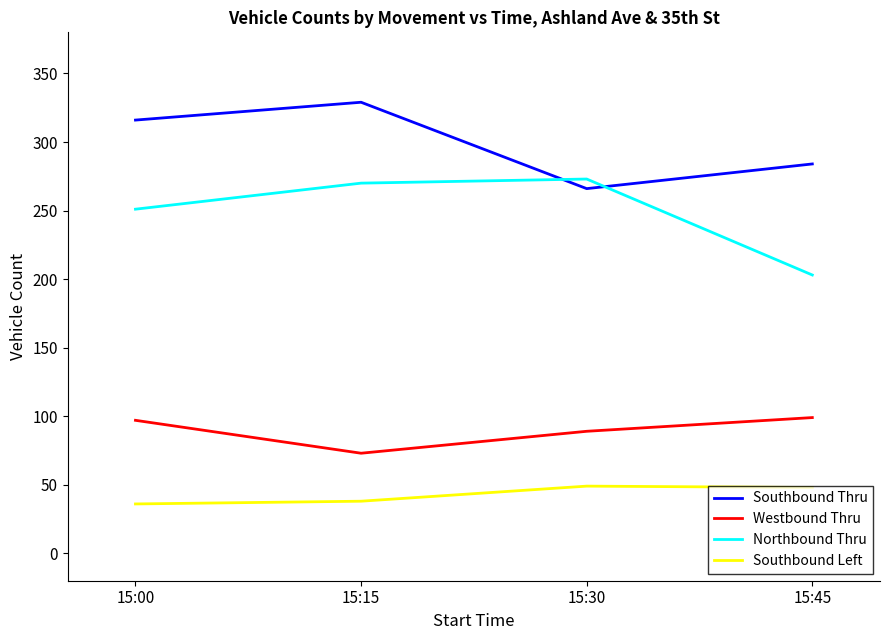

In Southbound Left, how many points are higher than both neighbors (excluding endpoints)?

1